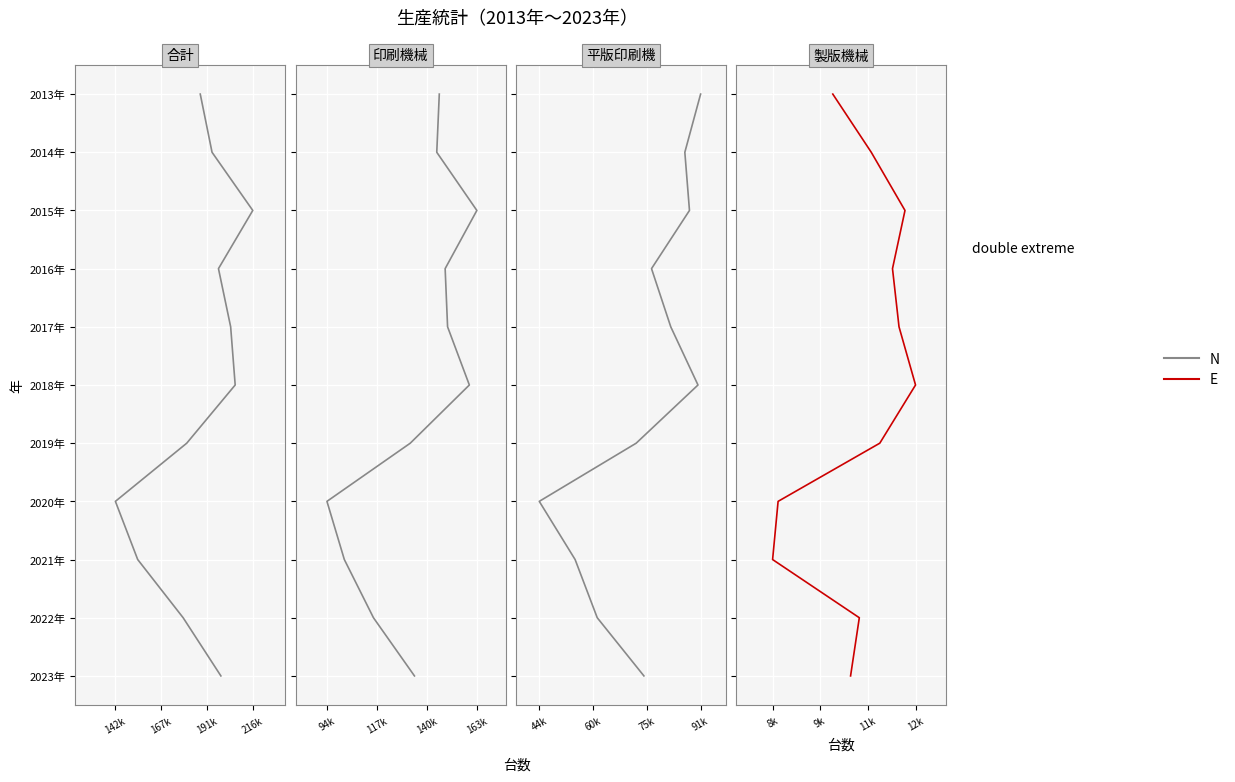

What is the label of the 3rd point from the left?

191k